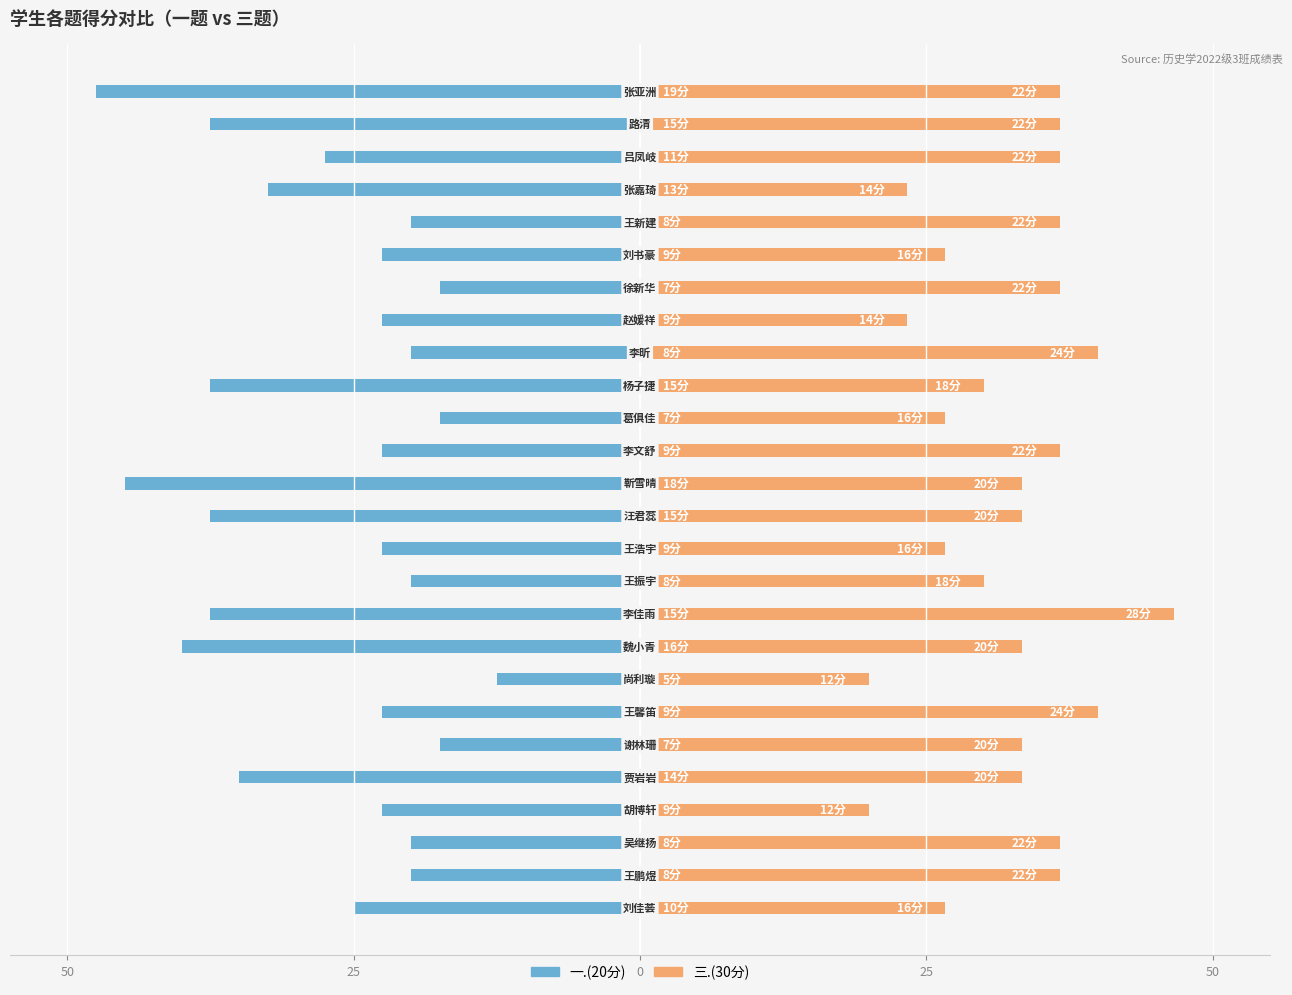

Reading right to left, list all the values displayed in this chart.

一.(20分): -47.5	-37.5	-27.5	-32.5	-20.0	-22.5	-17.5	-22.5	-20.0	-37.5	-17.5	-22.5	-45.0	-37.5	-22.5	-20.0	-37.5	-40.0	-12.5	-22.5	-17.5	-35.0	-22.5	-20.0	-20.0	-25.0
三.(30分): 36.7	36.7	36.7	23.3	36.7	26.7	36.7	23.3	40.0	30.0	26.7	36.7	33.3	33.3	26.7	30.0	46.7	33.3	20.0	40.0	33.3	33.3	20.0	36.7	36.7	26.7